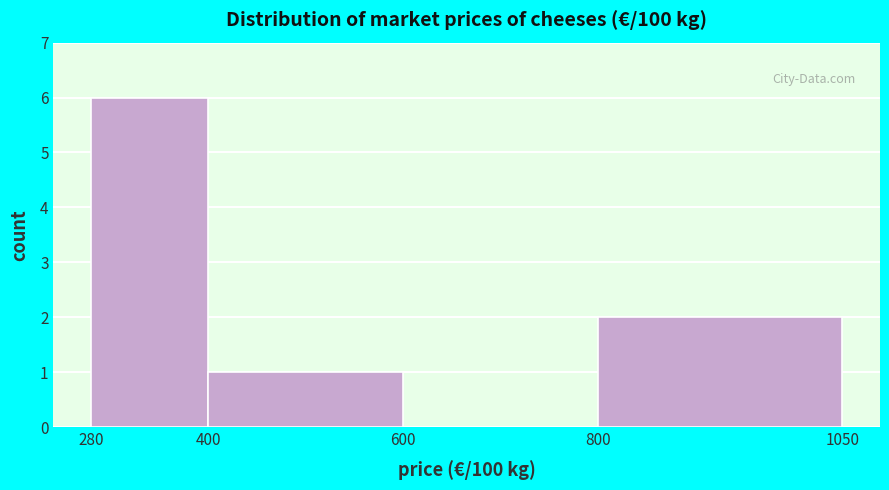

What is the height of the bar covering 800 to 1050 on the x-axis? The values are not printed on the chart, so give them approximately, as read against the axis.

2